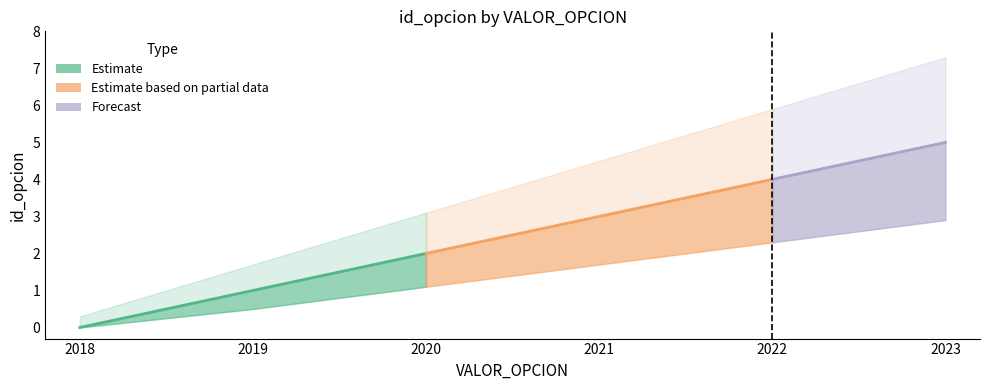

What is the change in value from 2018 to 2022?

+4